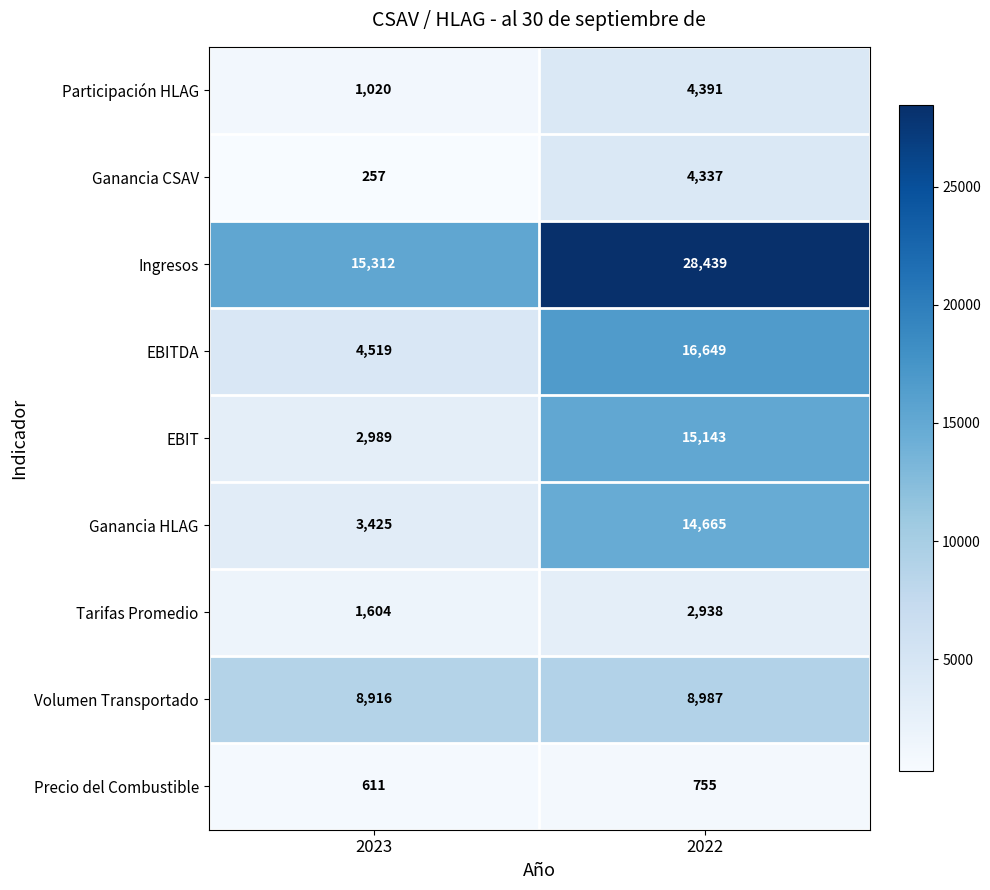

True or false: Tarifas Promedio has a value of 2938 at 2022.

True